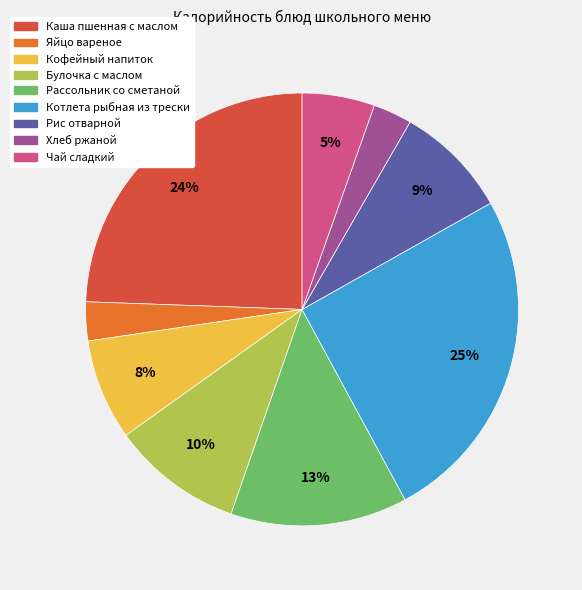

Combined, do Кофейный напиток and Каша пшенная с маслом account for over 50%?

No